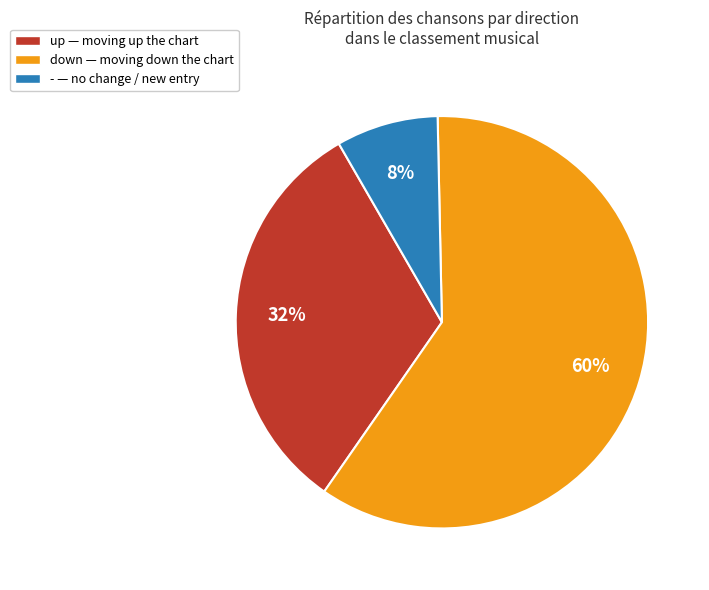

Is it true that down is 73% of the pie?

False